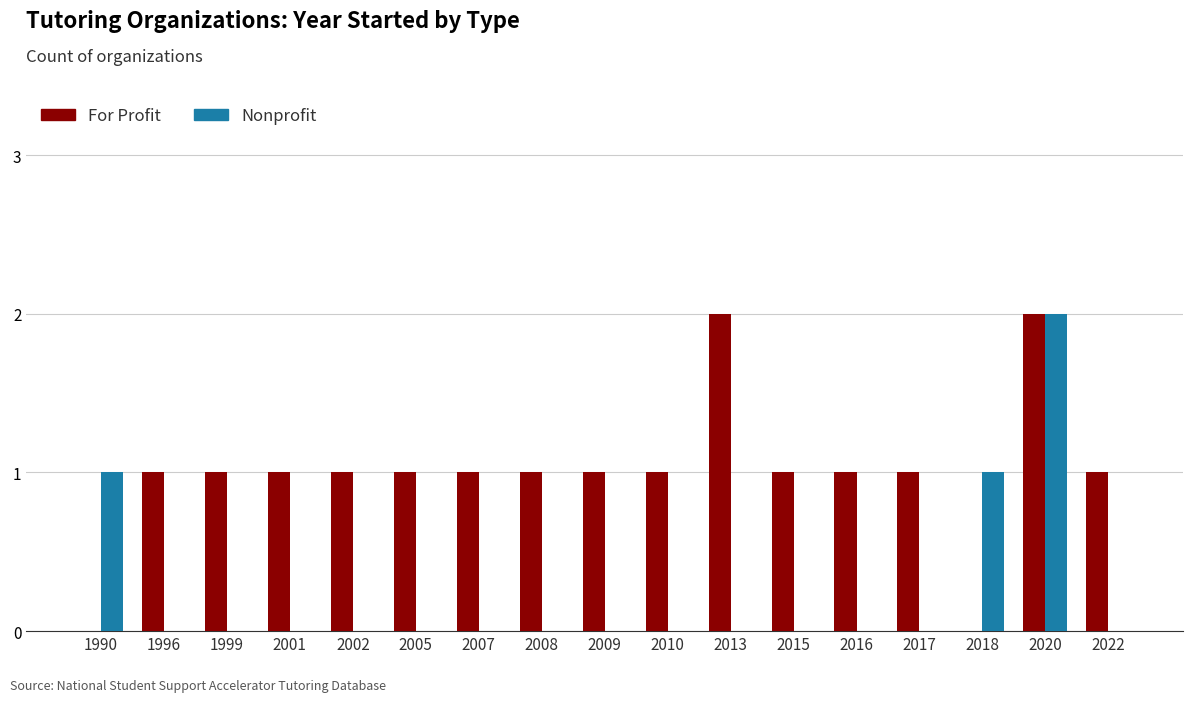

Which series changed the most between 1990 and 2020?

For Profit